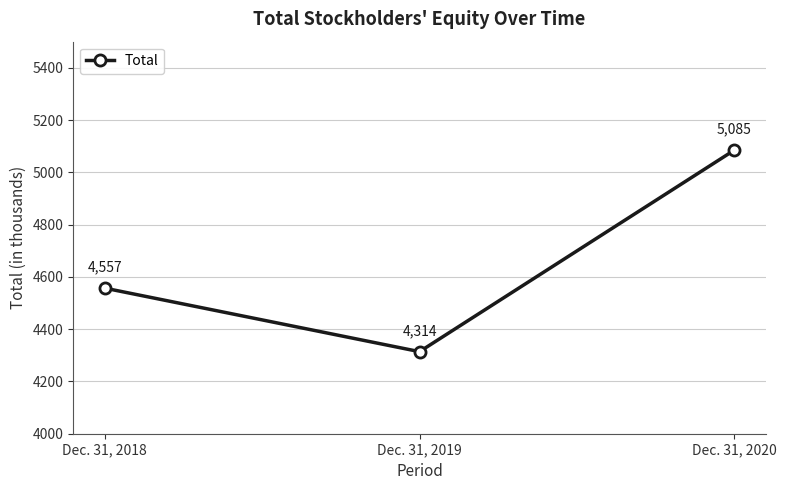

What is the ratio of the value at Dec. 31, 2020 to the value at Dec. 31, 2019?

1.2